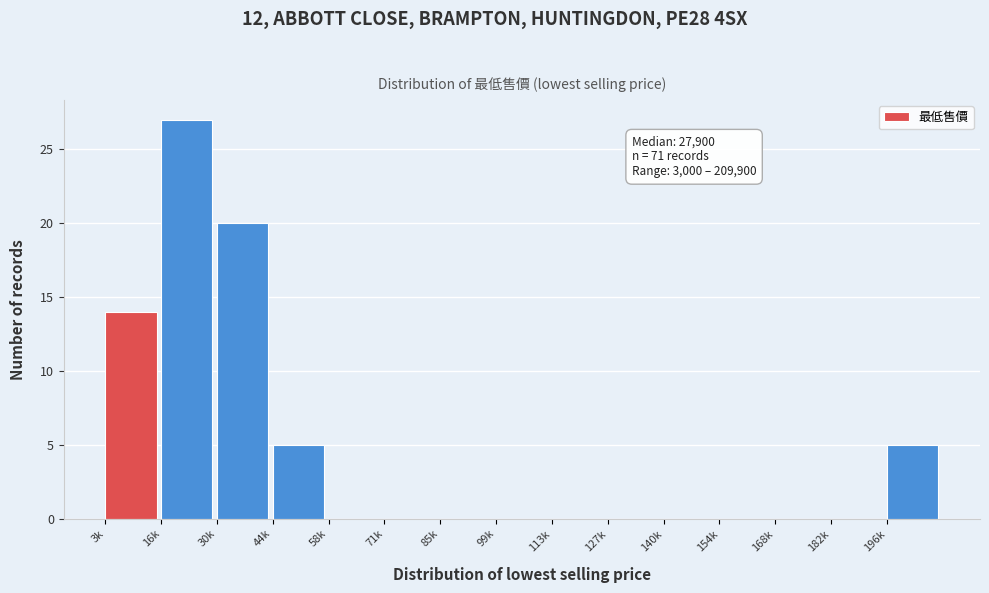

Reading left to right, list all the values displayed in this chart.

3k=14	16k=27	30k=20	44k=5	58k=0	71k=0	85k=0	99k=0	113k=0	127k=0	140k=0	154k=0	168k=0	182k=0	196k=5